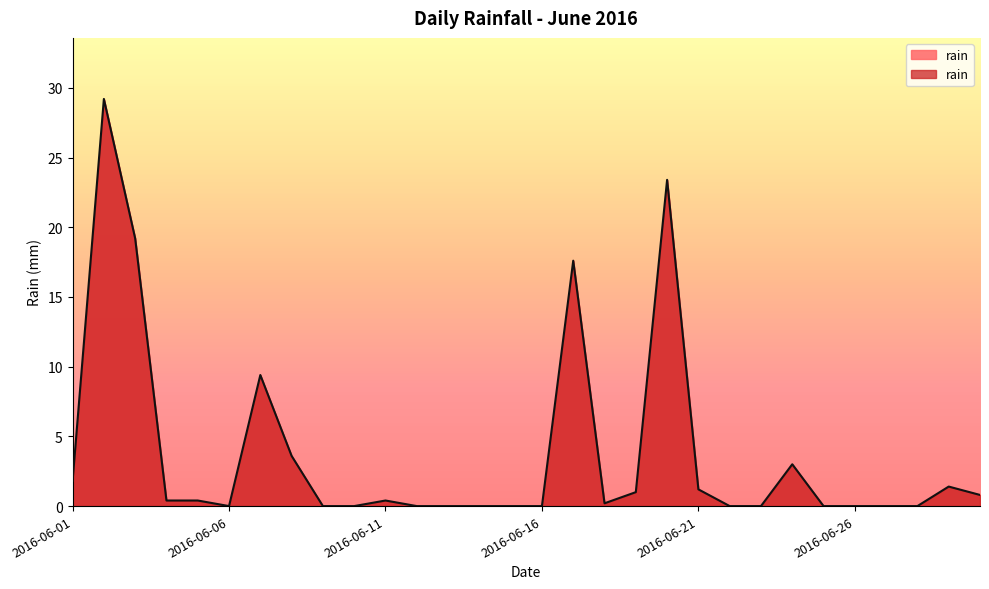

What is the sum of all values?

113.0